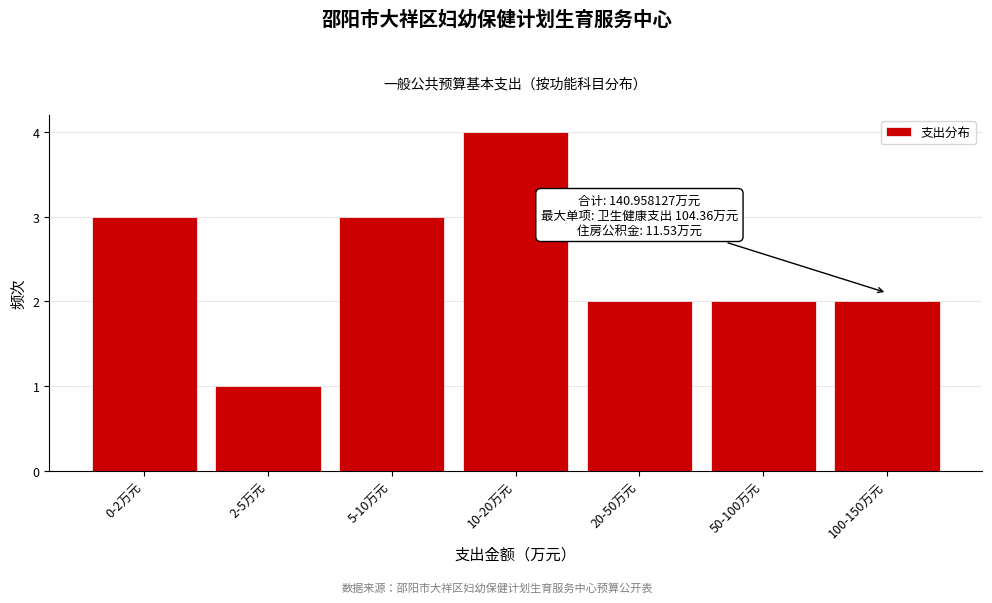

Reading right to left, what are all the values shown in this chart?

100-150万元=2	50-100万元=2	20-50万元=2	10-20万元=4	5-10万元=3	2-5万元=1	0-2万元=3